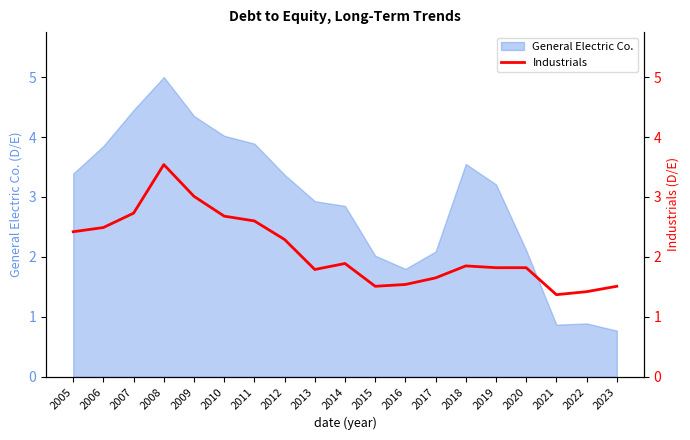

At which label does General Electric Co. first exceed 3?

2005